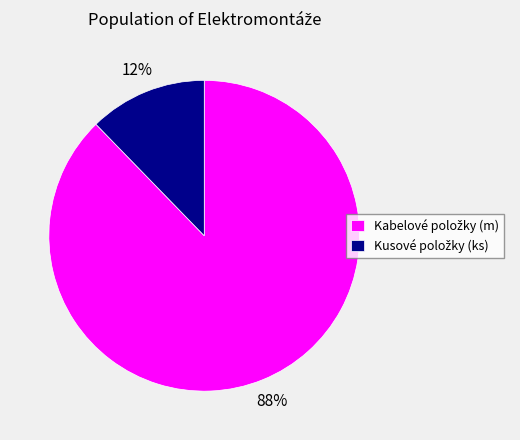

To the nearest percent, what is the average slice percentage?

50%